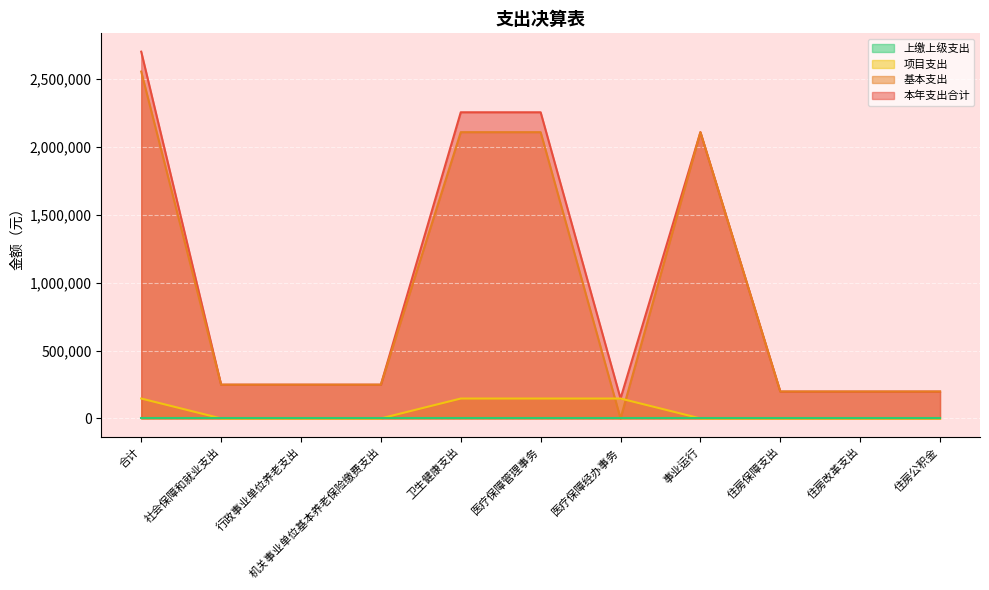

Does the chart display data point markers on the line(s)?

No